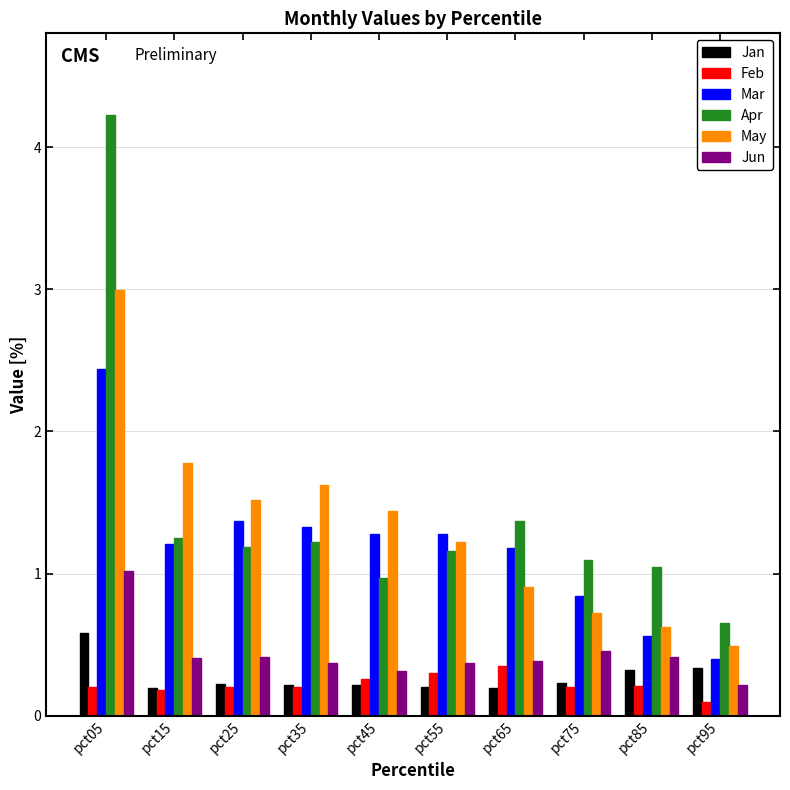

What is the average value of the Apr series?

1.4